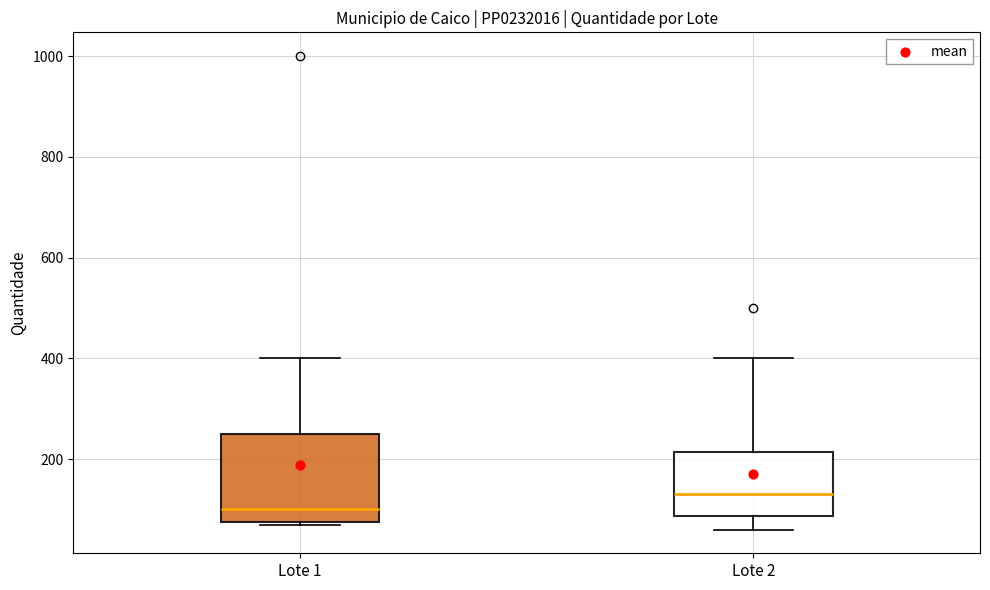

Which box has the lowest median line?

Lote 1